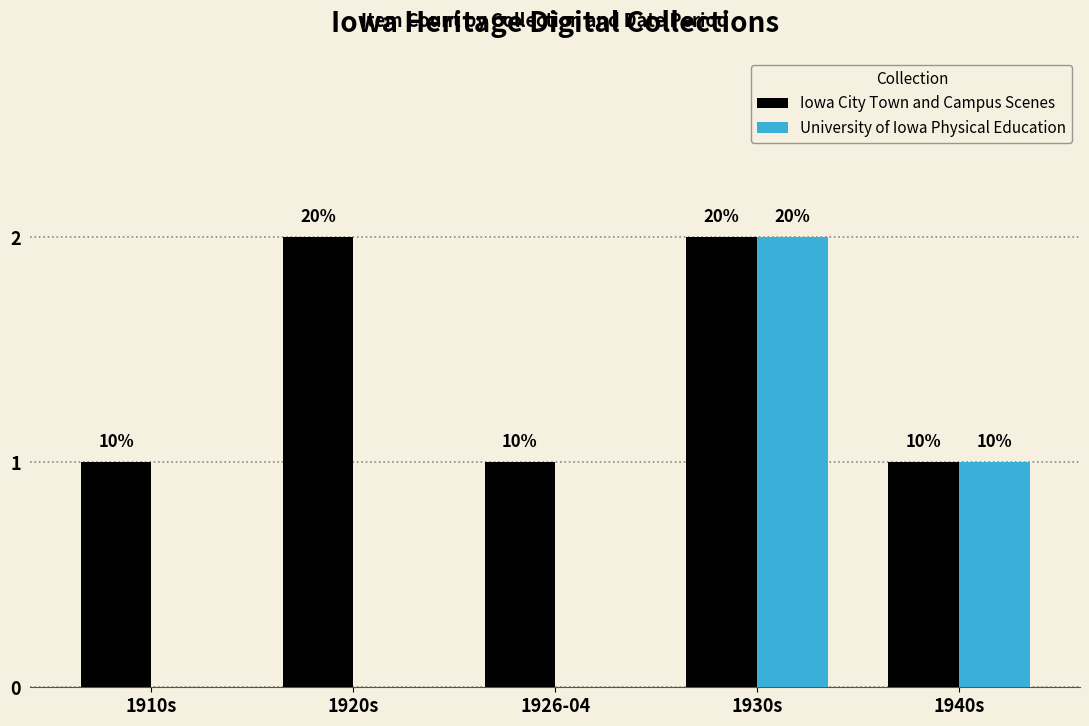

What are all the series names shown in the legend?

Iowa City Town and Campus Scenes, University of Iowa Physical Education